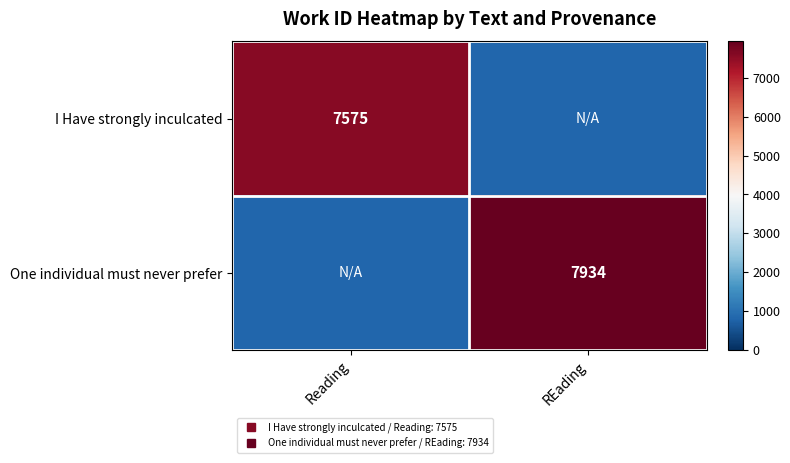

What value does the I Have strongly inculcated series have at Reading?

7575.0